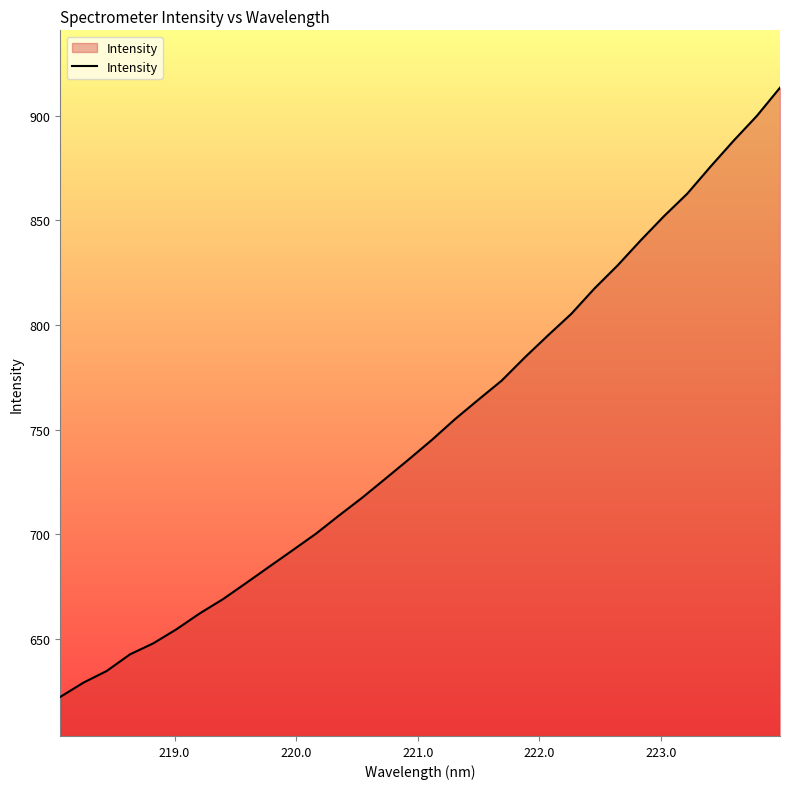

What is the greatest value displayed?

913.3